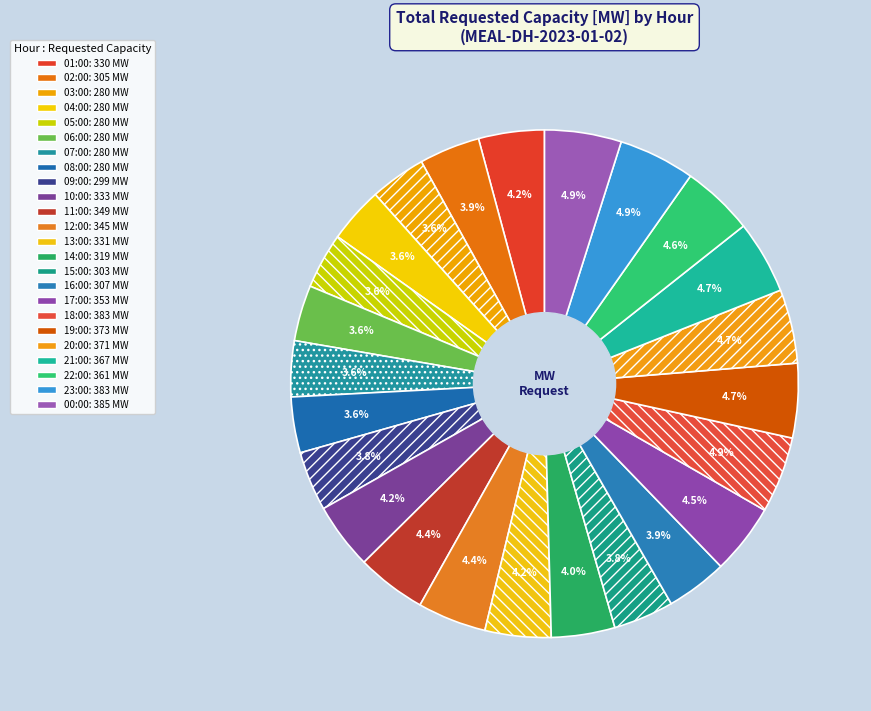

What percentage is NOT represented by 02:00?

96.1%